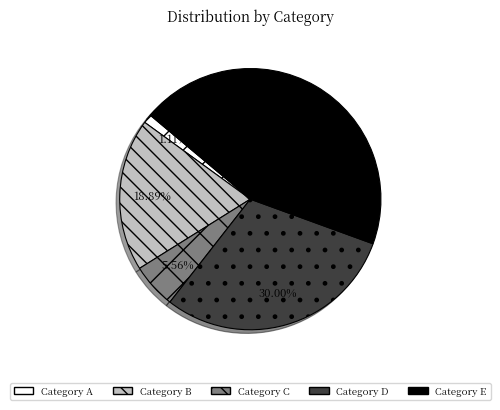

Is there a majority slice in this chart?

No